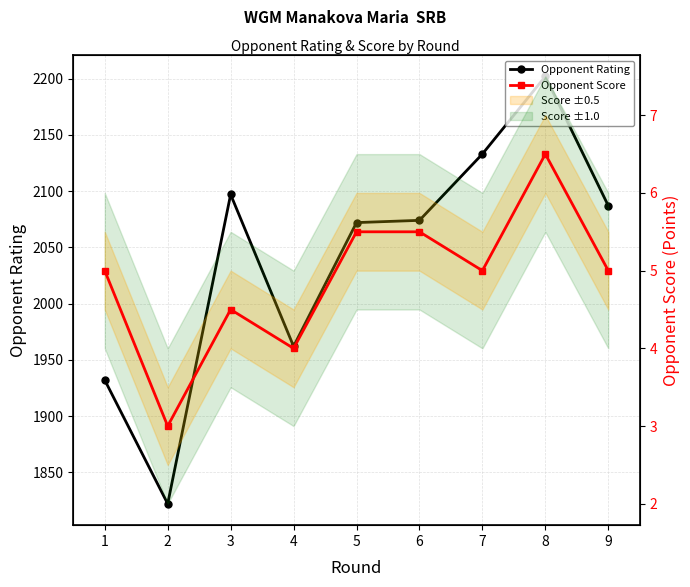

True or false: Opponent Rating has a value of 705.5 at 5.

False